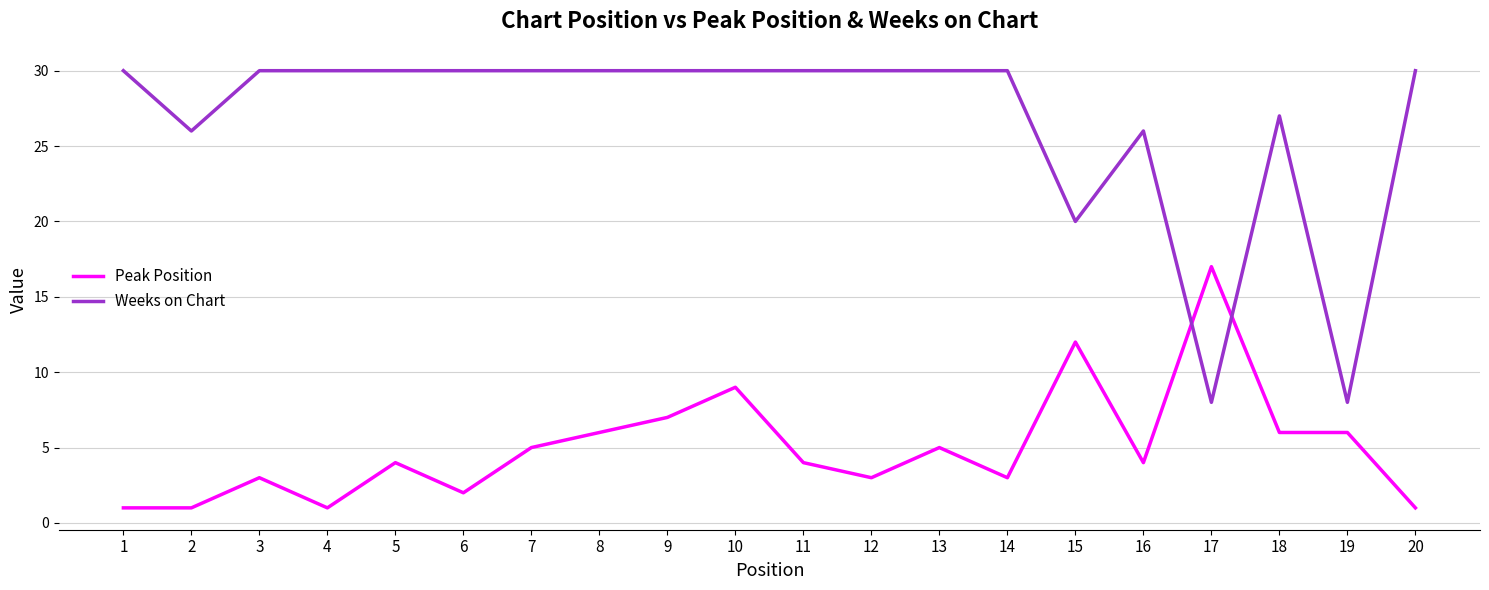

How many lines are shown in the chart?

2